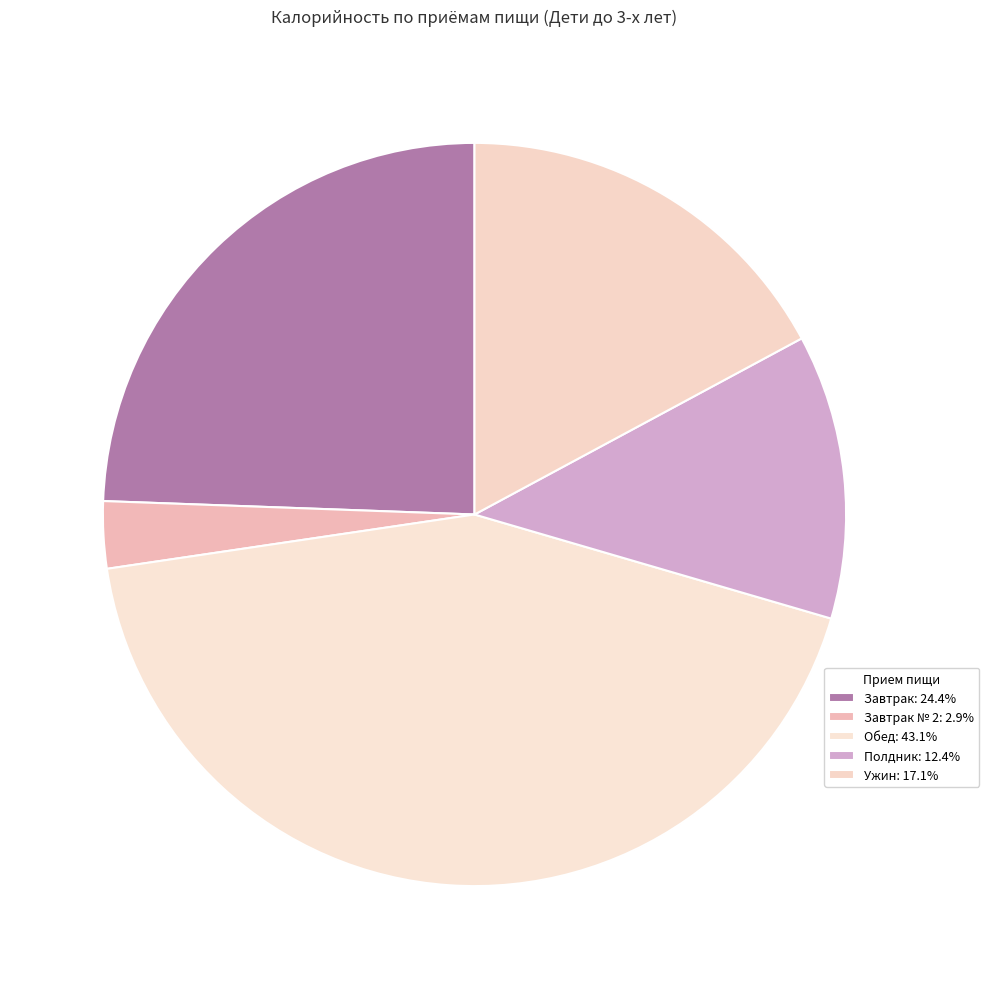

How many slices are in this pie chart?

5